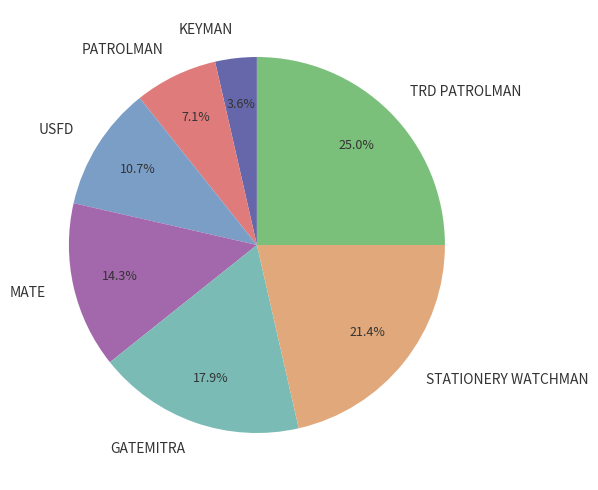

To the nearest percent, what is the average slice percentage?

14%